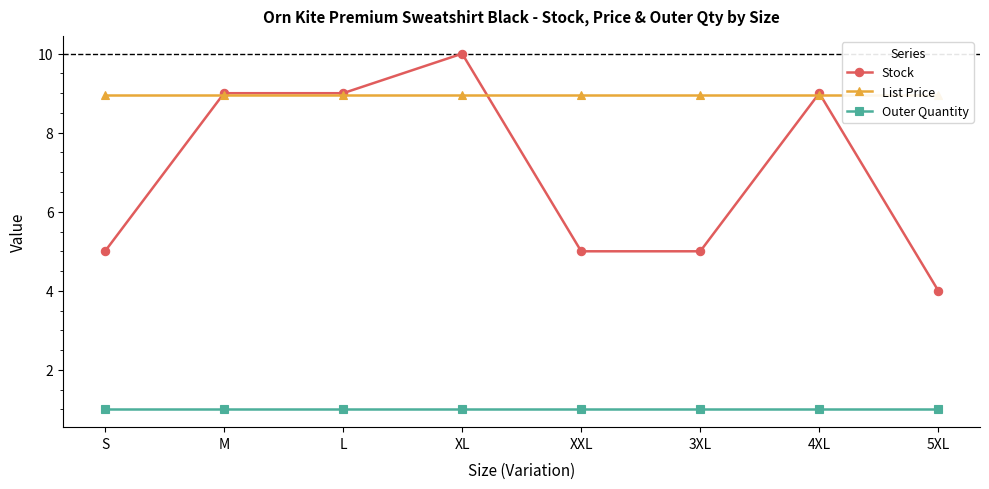

Reading left to right, what are all the values shown in this chart?

Stock: 5.0	9.0	9.0	10.0	5.0	5.0	9.0	4.0
List Price: 8.9	8.9	8.9	8.9	8.9	8.9	8.9	8.9
Outer Quantity: 1.0	1.0	1.0	1.0	1.0	1.0	1.0	1.0